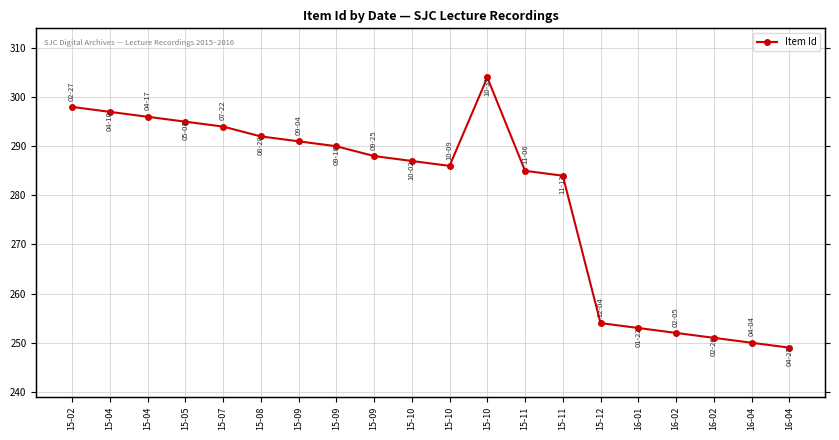

Reading right to left, transcribe all the data shown in this chart.

16-04=249	16-04=250	16-02=251	16-02=252	16-01=253	15-12=254	15-11=284	15-11=285	15-10=304	15-10=286	15-10=287	15-09=288	15-09=290	15-09=291	15-08=292	15-07=294	15-05=295	15-04=296	15-04=297	15-02=298